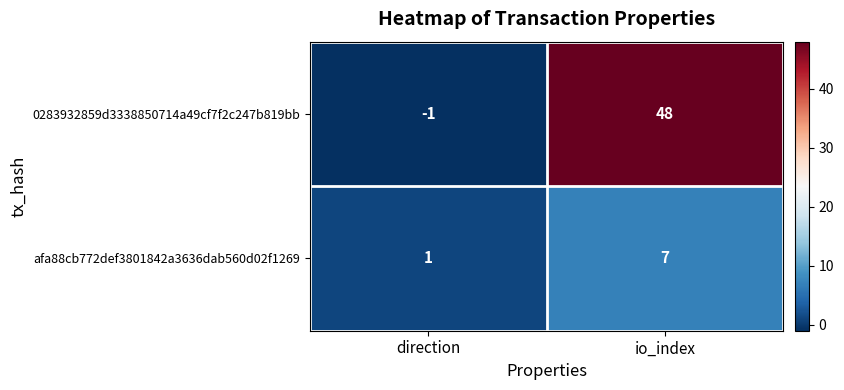

What is the highest value of the 0283932859d3338850714a49cf7f2c247b819bb series?

48